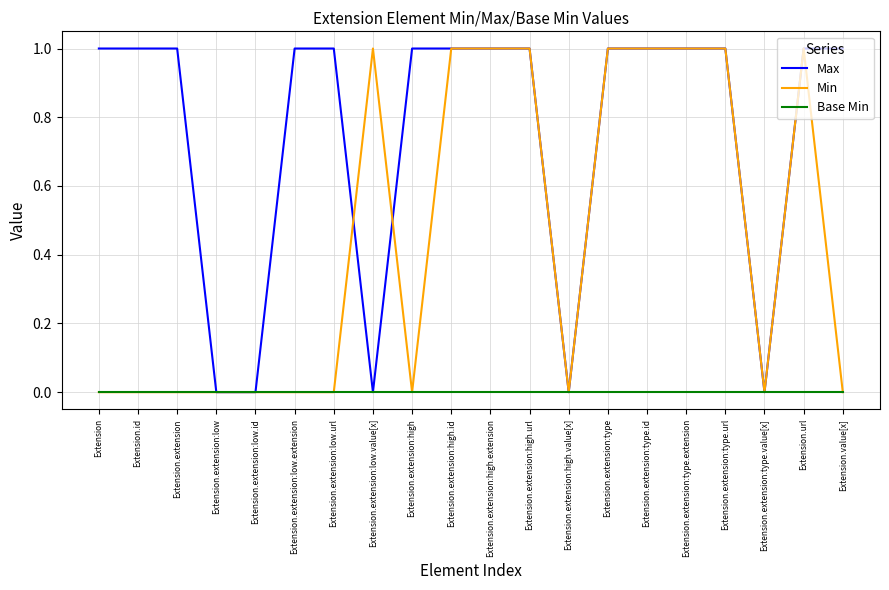

List the series in order of their overall mean, highest first.

Max, Min, Base Min